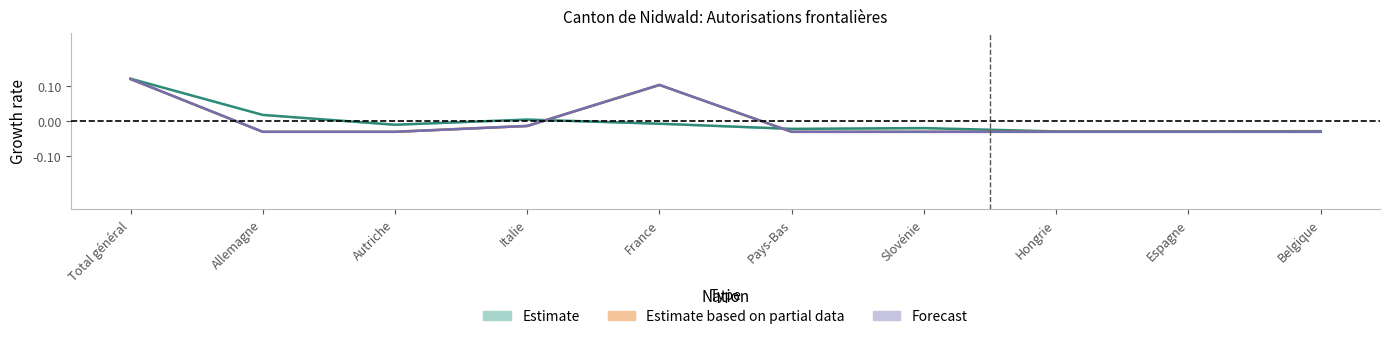

At which label does Autorisations ALCP reach its peak?

Total général